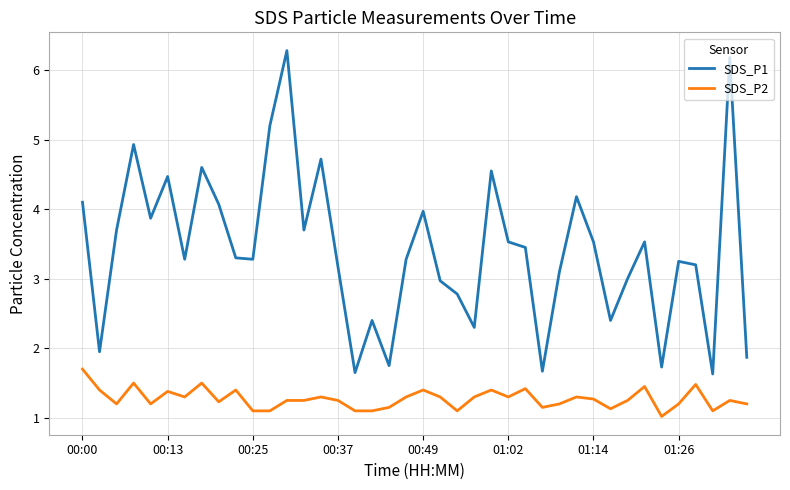

Which series has the widest spread of values?

SDS_P1